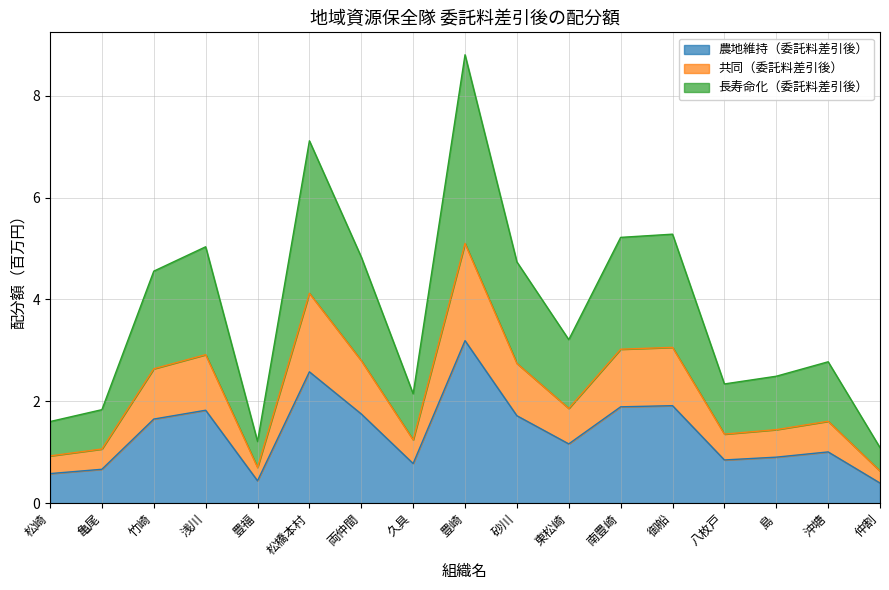

What position from the right is 仲割?

1